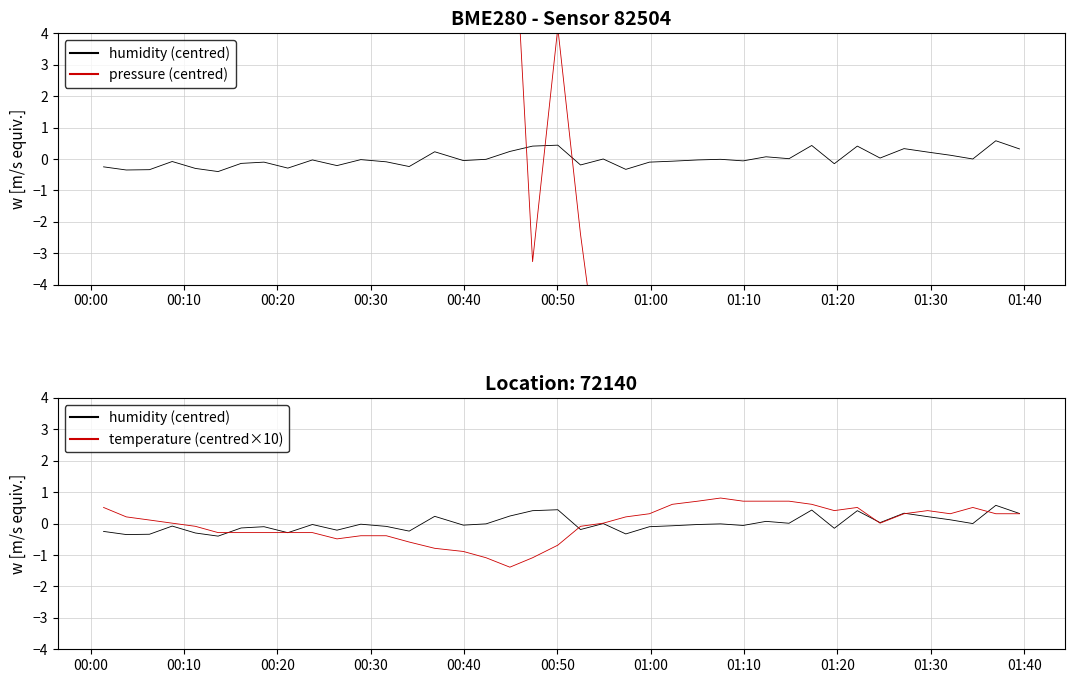

Rank the series by their maximum value, from highest to lowest.

pressure (centred), temperature (centred×10), humidity (centred)